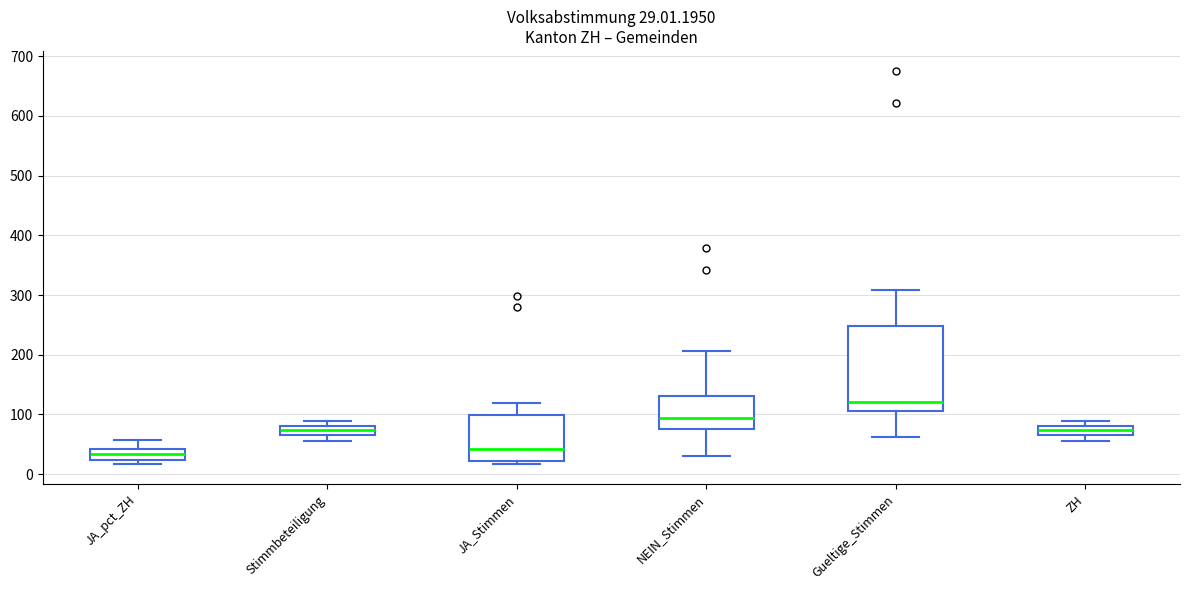

Which box is the tallest, from its lower edge to its upper edge?

Gueltige_Stimmen